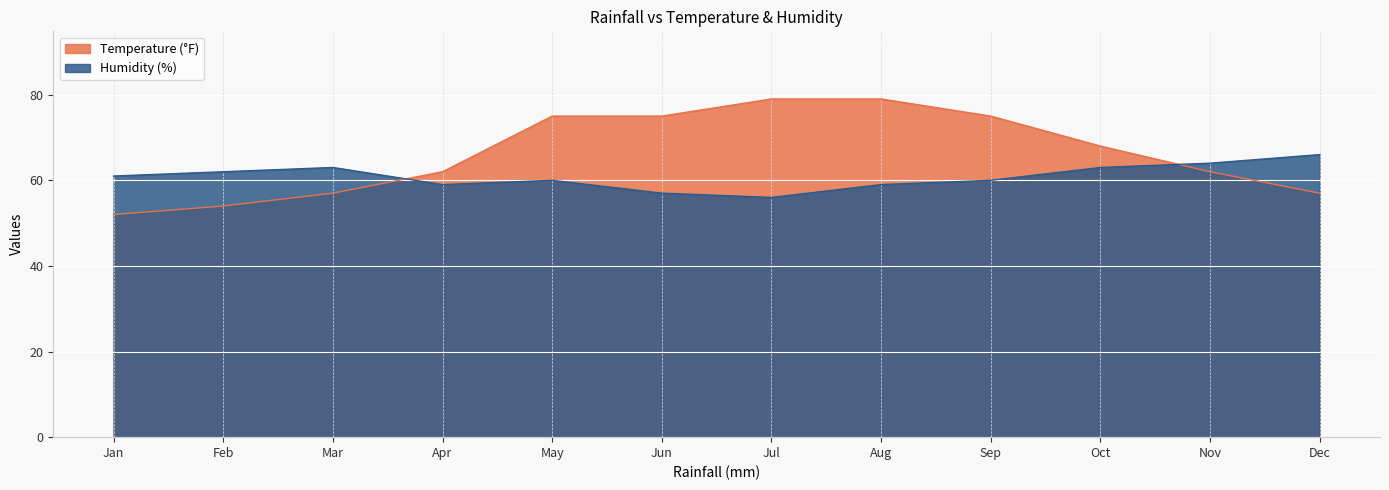

Which series ends up on top after the final intersection of Temperature (°F) and Humidity (%)?

Humidity (%)